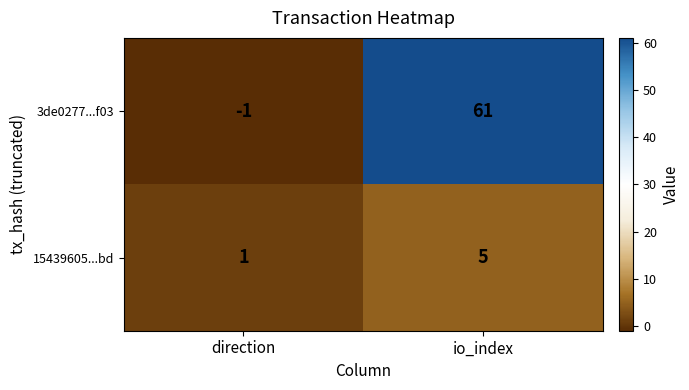

What is the spread (max minus min) of values at io_index?

56